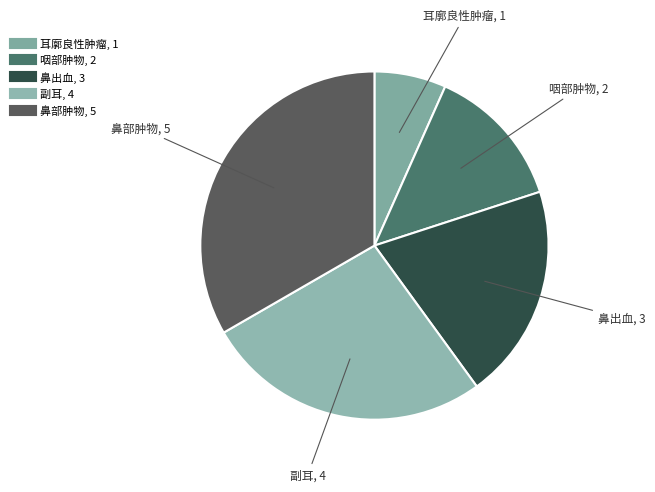

Which category has the smallest portion of the pie?

耳廓良性肿瘤